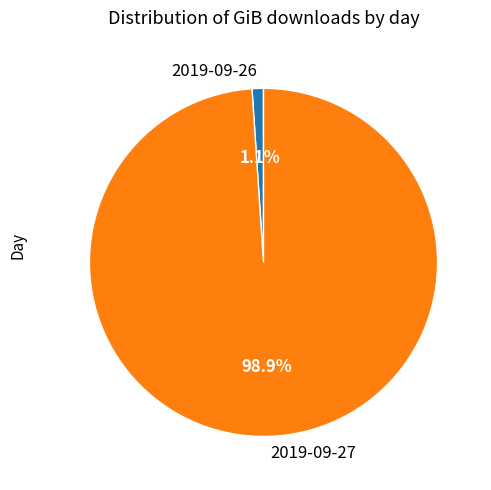

Rank the categories by value from highest to lowest.

2019-09-27, 2019-09-26